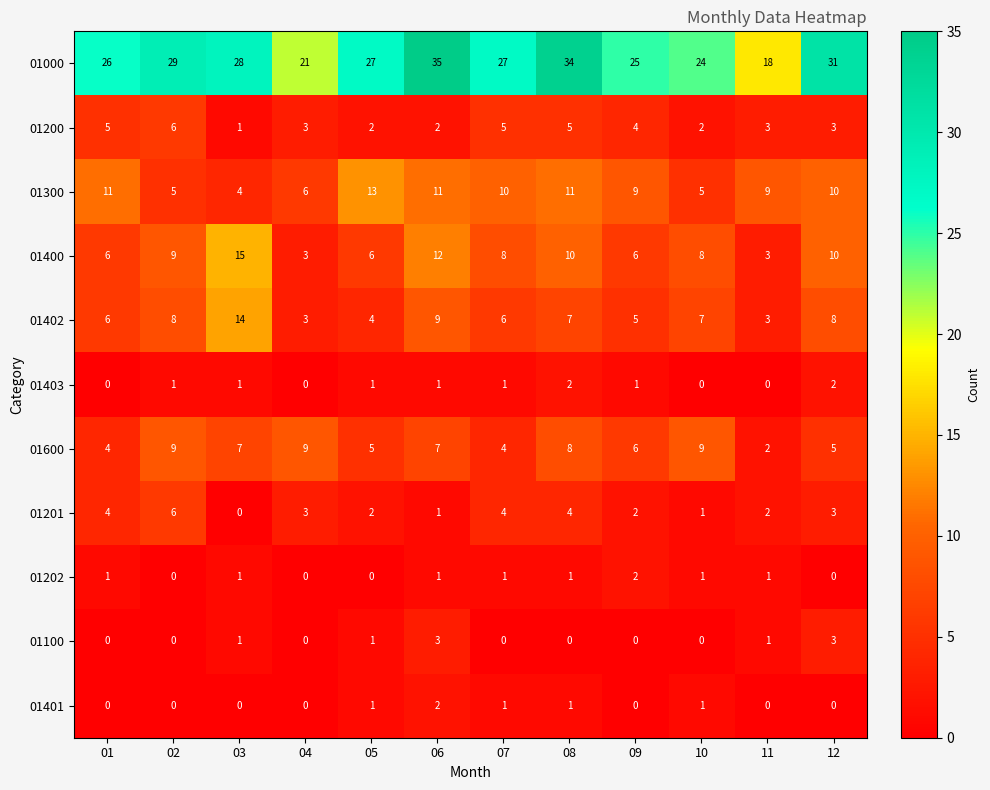

Is the value of 01400 at 05 greater than the value of 01100 at 09?

Yes